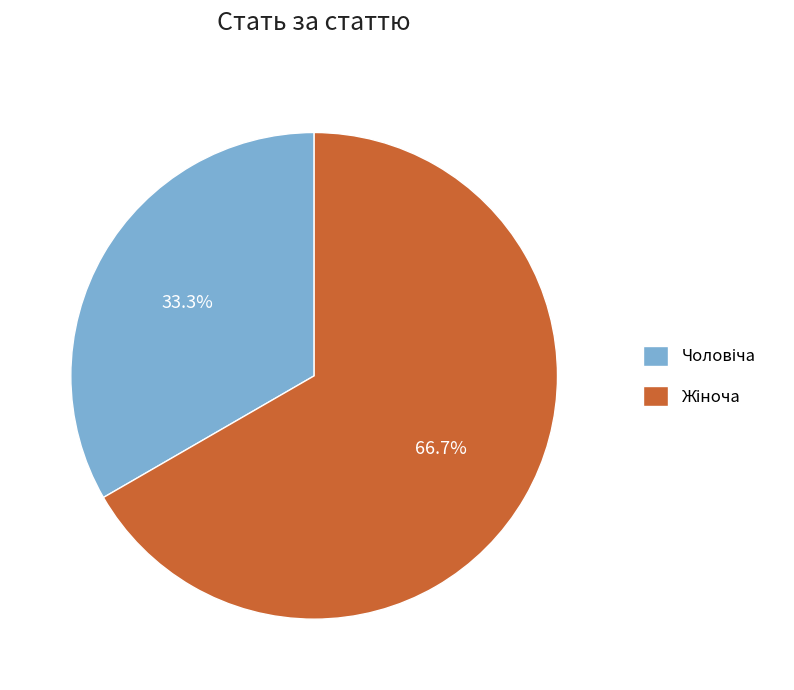

Is there any slice that represents more than half of the pie?

Yes